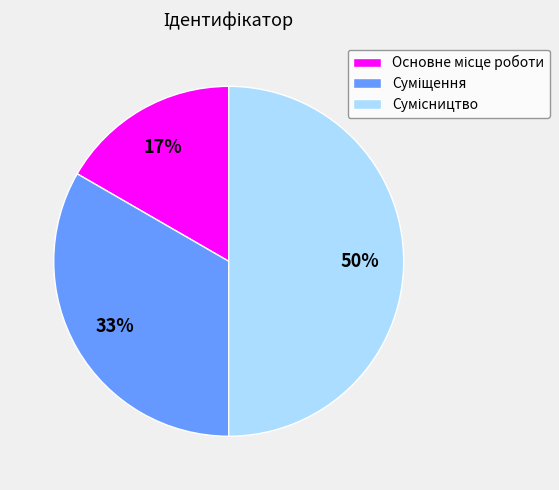

To the nearest percent, what is the average slice percentage?

33%